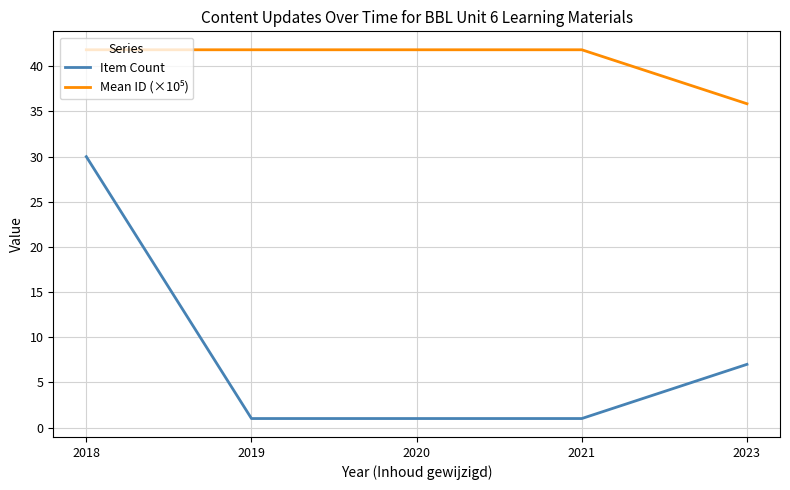

What is the maximum value shown in the chart?

41.8